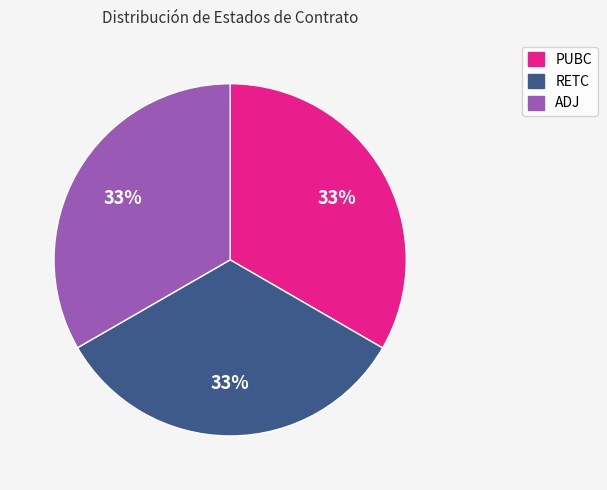

What percentage is the ADJ slice, to the nearest percent?

33%